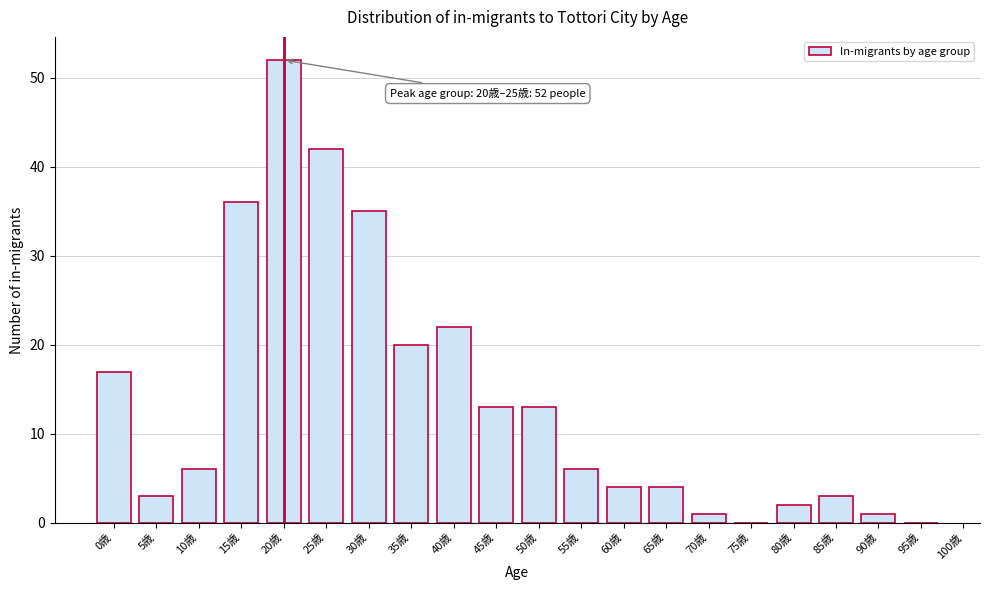

Reading right to left, what are all the values shown in this chart?

95歳=0	90歳=1	85歳=3	80歳=2	75歳=0	70歳=1	65歳=4	60歳=4	55歳=6	50歳=13	45歳=13	40歳=22	35歳=20	30歳=35	25歳=42	20歳=52	15歳=36	10歳=6	5歳=3	0歳=17